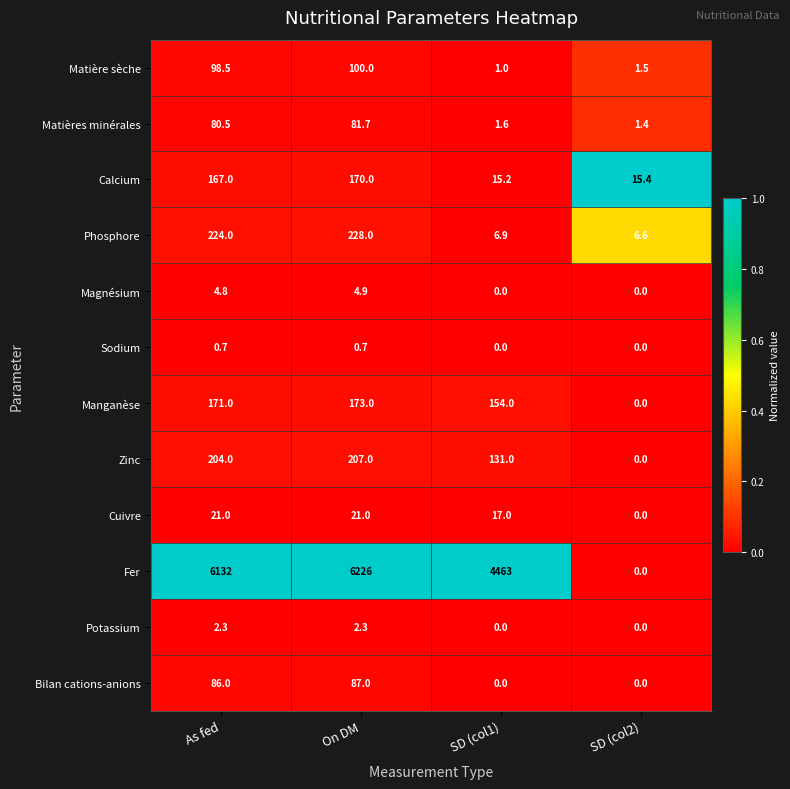

At which label is Fer closest to 3113?

SD (col1)